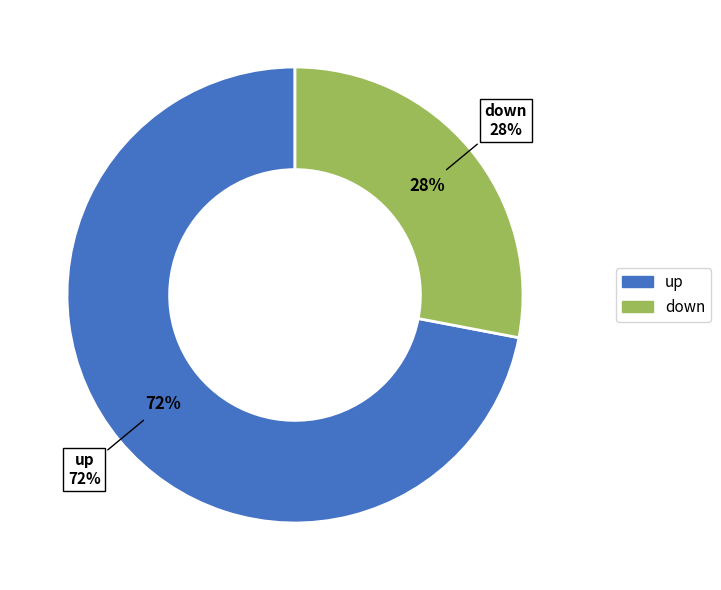

Which slice is the largest?

up